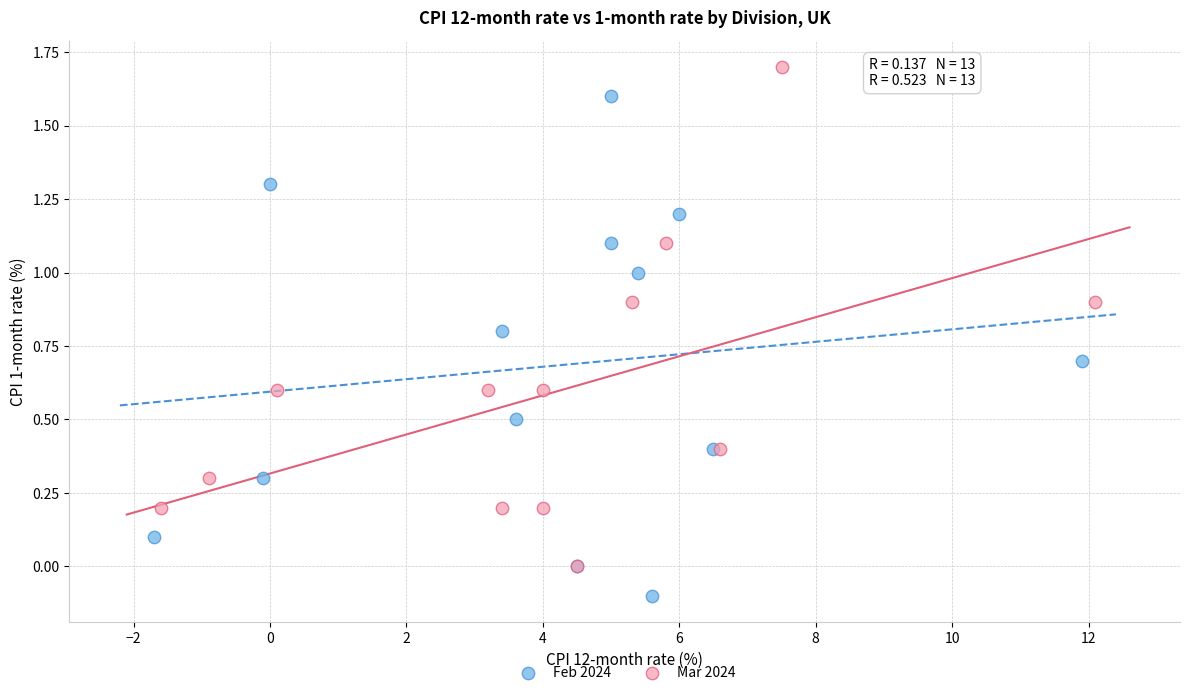

What are all the series names shown in the legend?

Feb 2024, Mar 2024